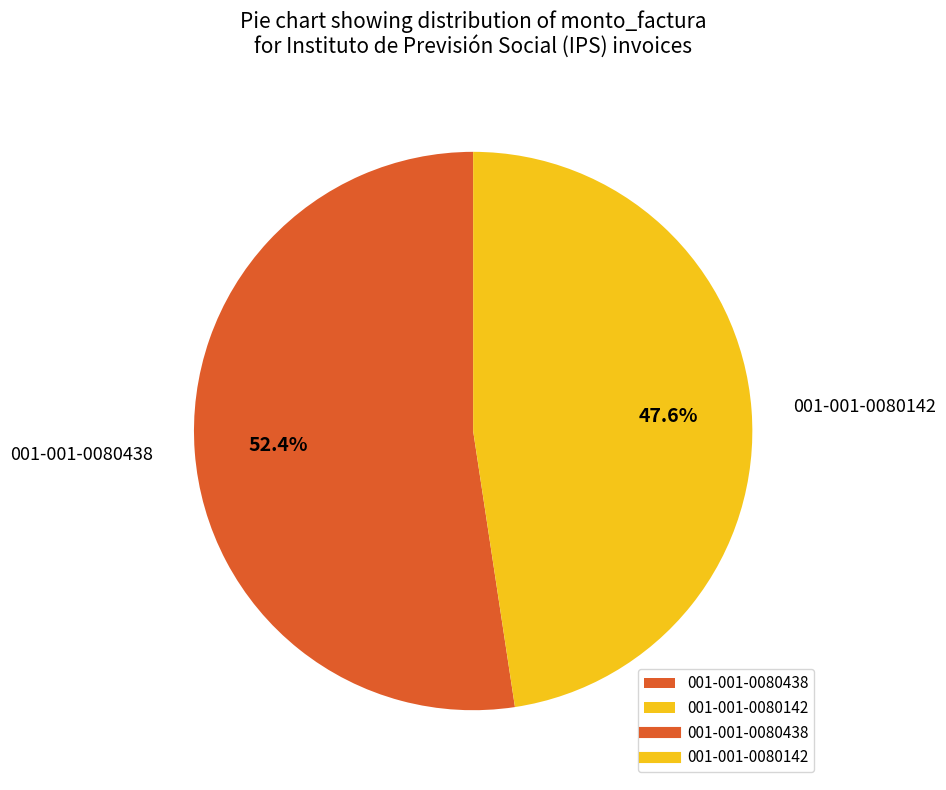

What is the majority slice?

001-001-0080438